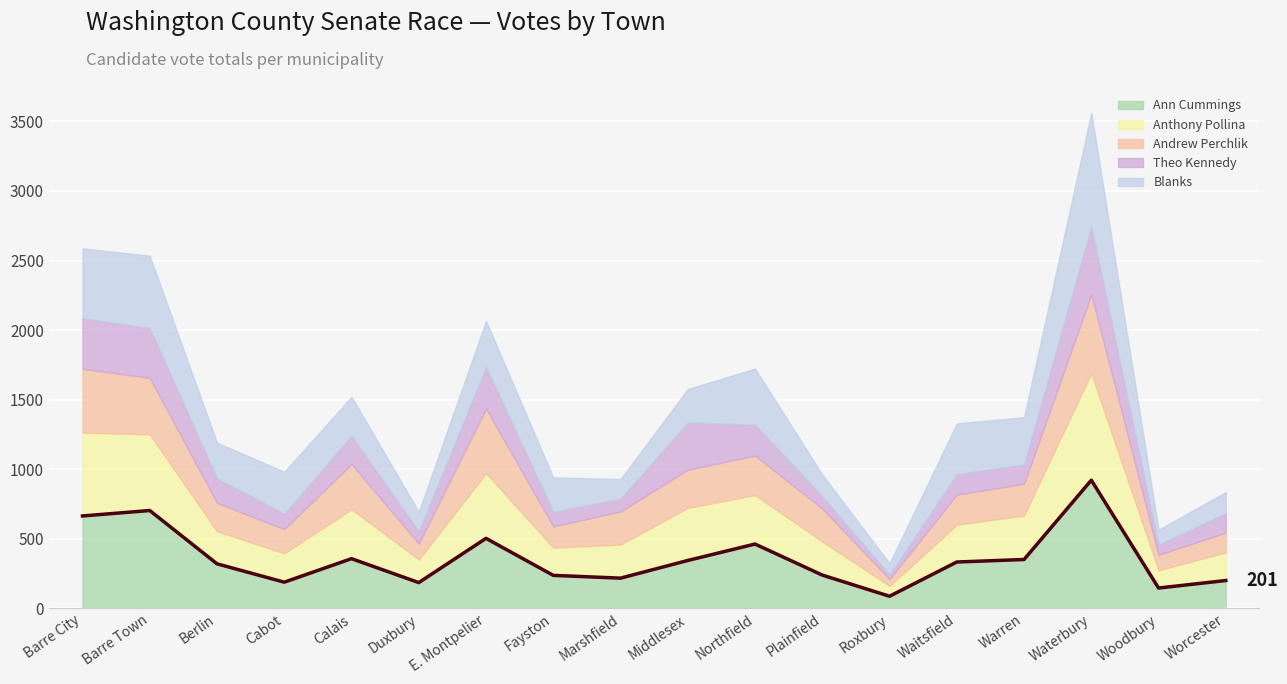

The value at Berlin is 422. True or false?

False